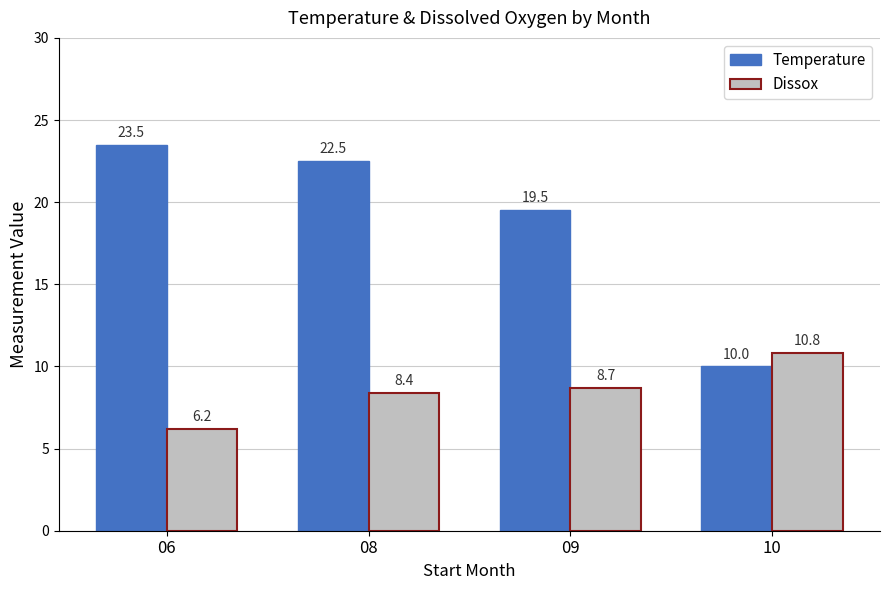

Is the value of Temperature at 10 greater than the value of Dissox at 09?

Yes